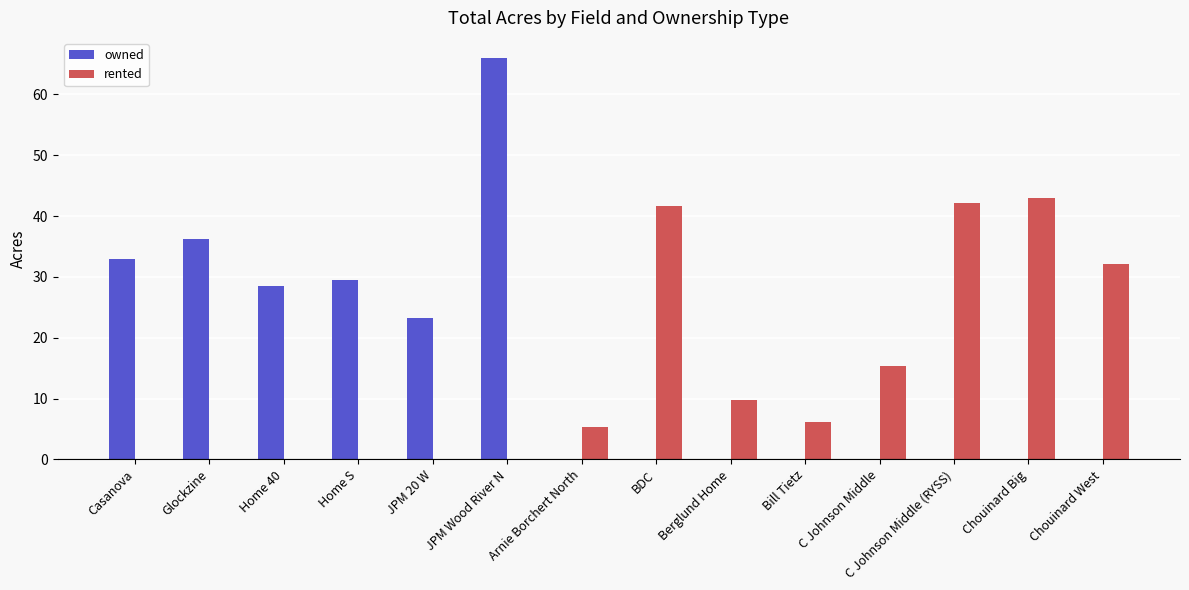

Which series has the widest spread of values?

owned